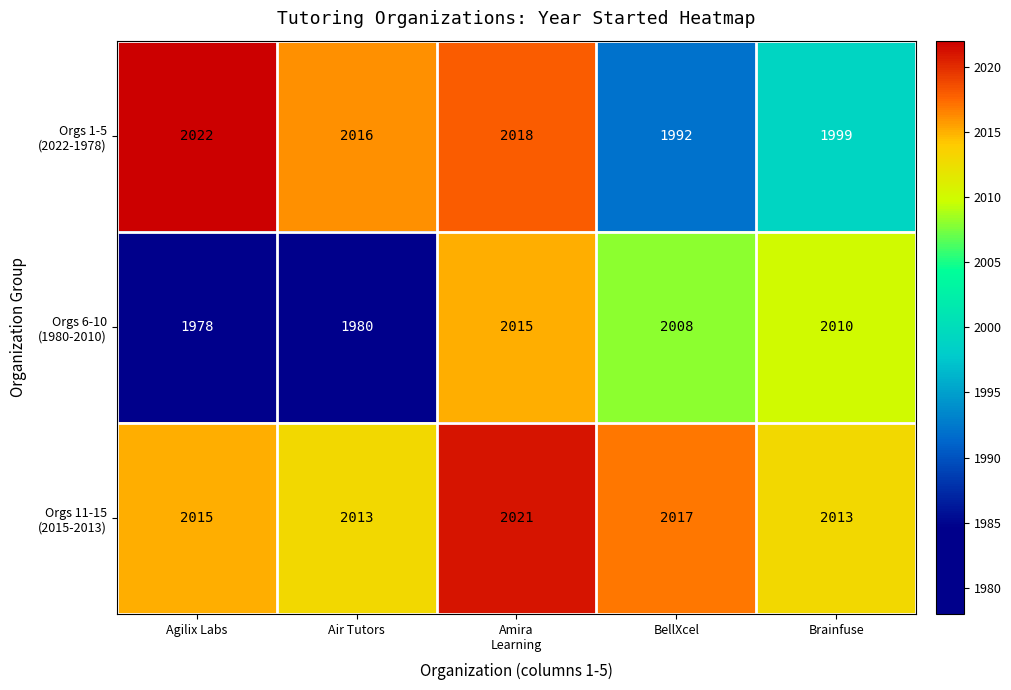

What is the difference between the highest and lowest values at BellXcel?

25